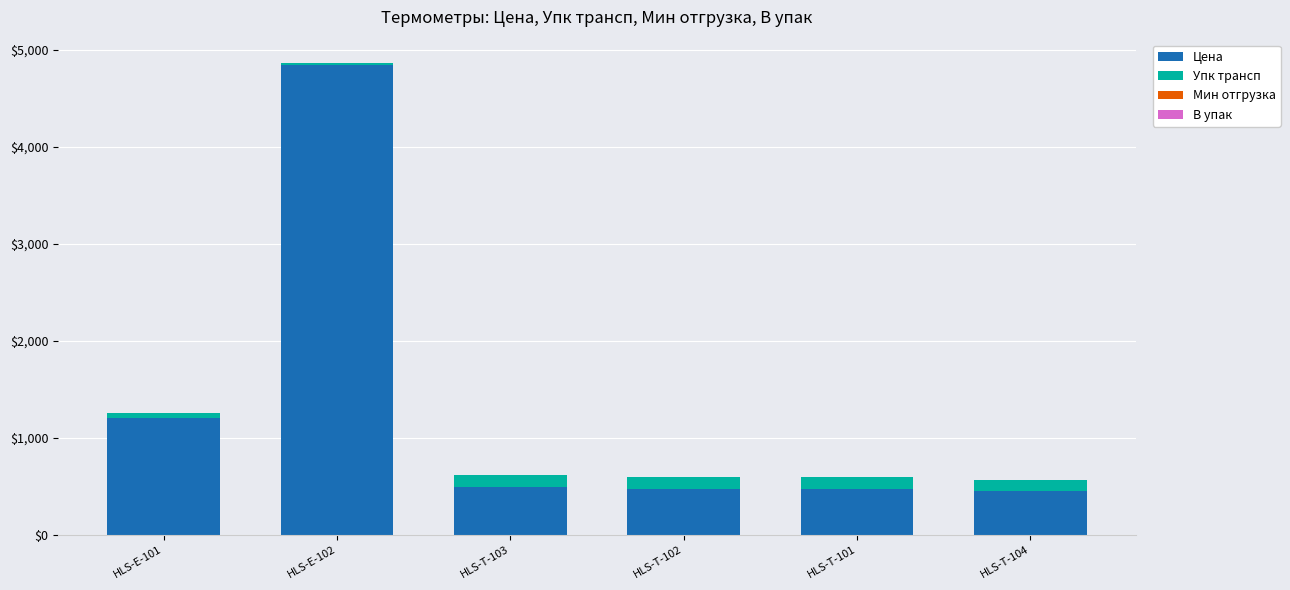

What is the maximum value for Цена?

4838.4